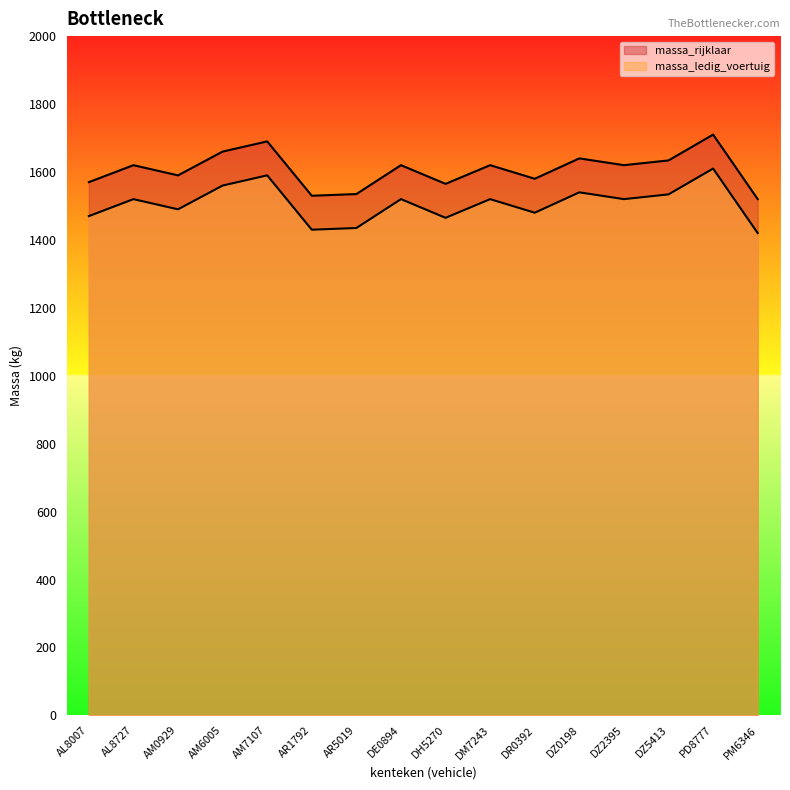

Is it true that massa_rijklaar equals 2096 at DZ0198?

False